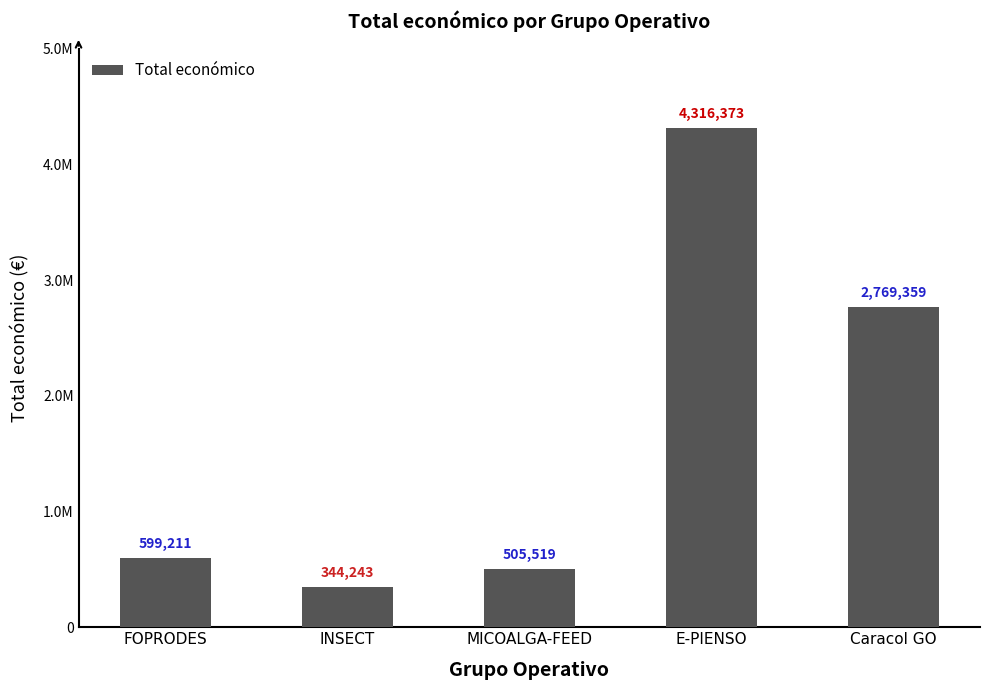

Does the chart contain any negative values?

No